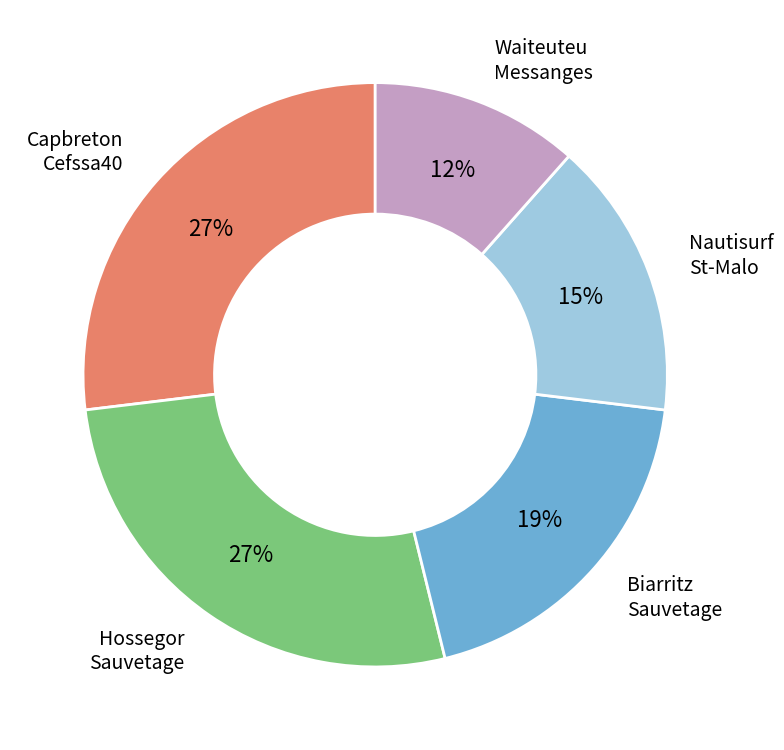

To the nearest percent, what is the average slice percentage?

20%